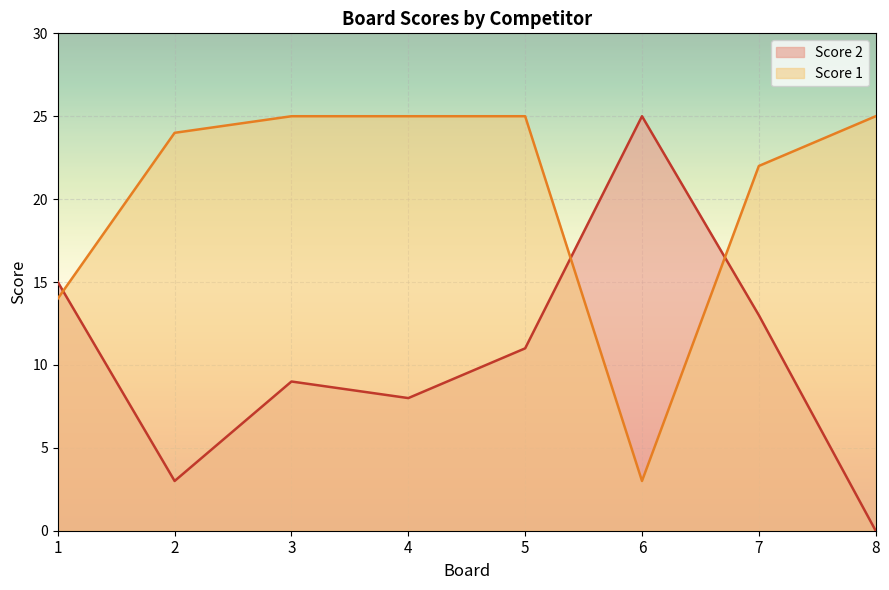

What is the difference between the maximum and minimum values in the Score 2 series?

25